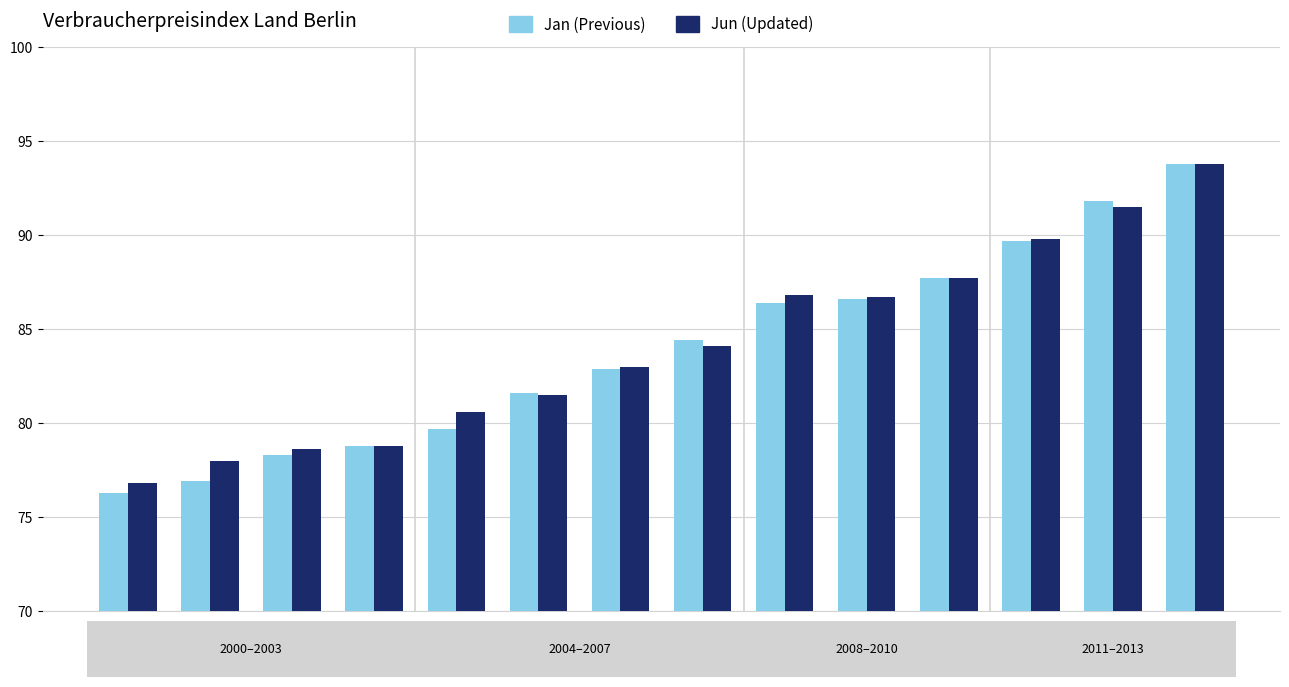

At which label does Jan (Previous) reach its peak?

2013